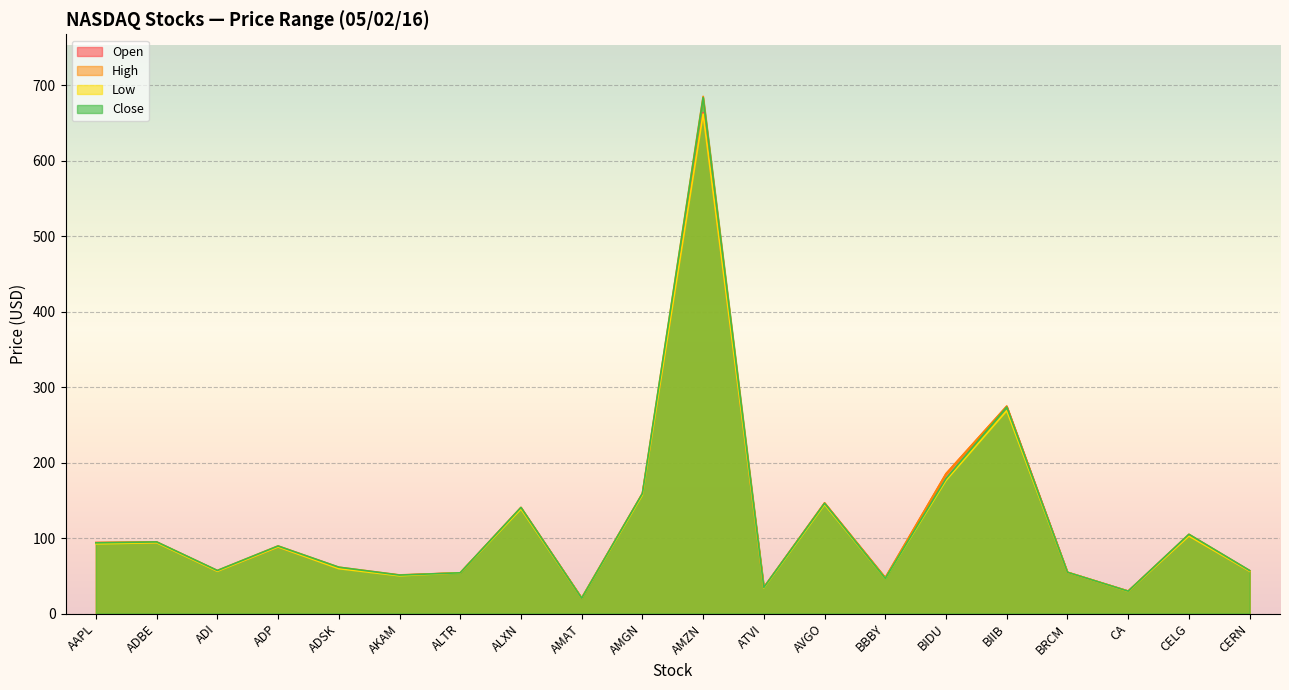

At which category does the chart reach its peak across all series?

AMZN